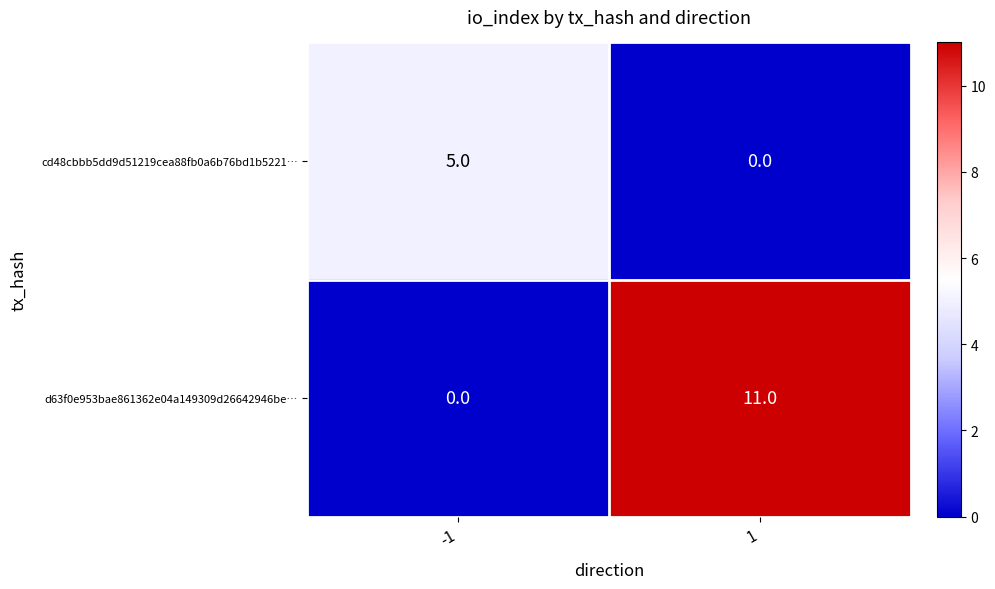

List the series in order of their peak value, lowest first.

cd48cbbb5dd9d51219cea88fb0a6b76bd1b5221…, d63f0e953bae861362e04a149309d26642946be…